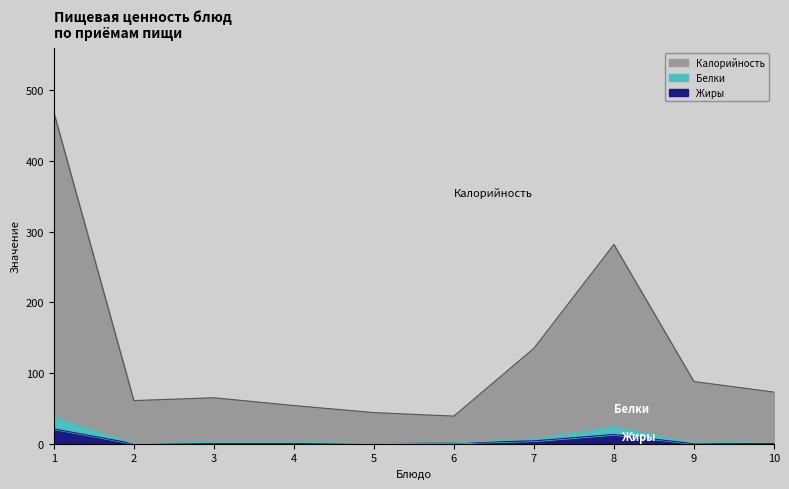

Which series has the largest range (max minus min)?

Калорийность